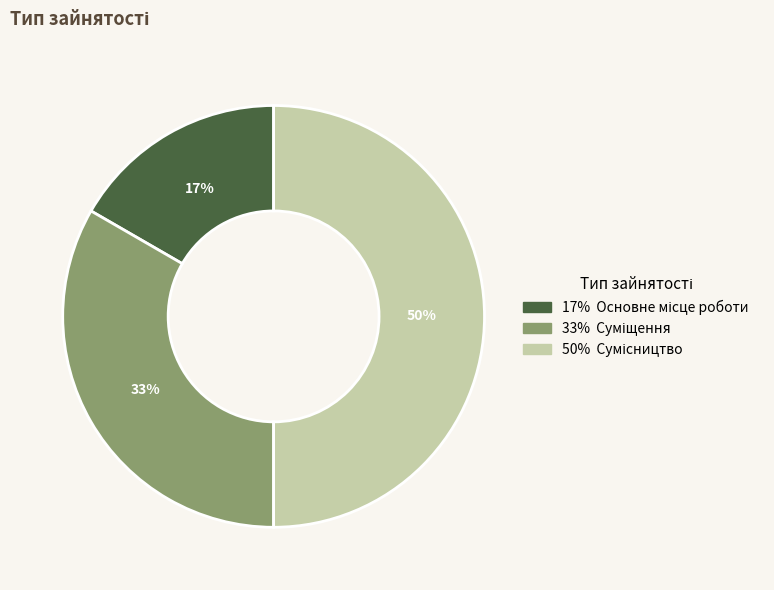

To the nearest percent, what is the difference between the largest and smallest slice percentages?

33%